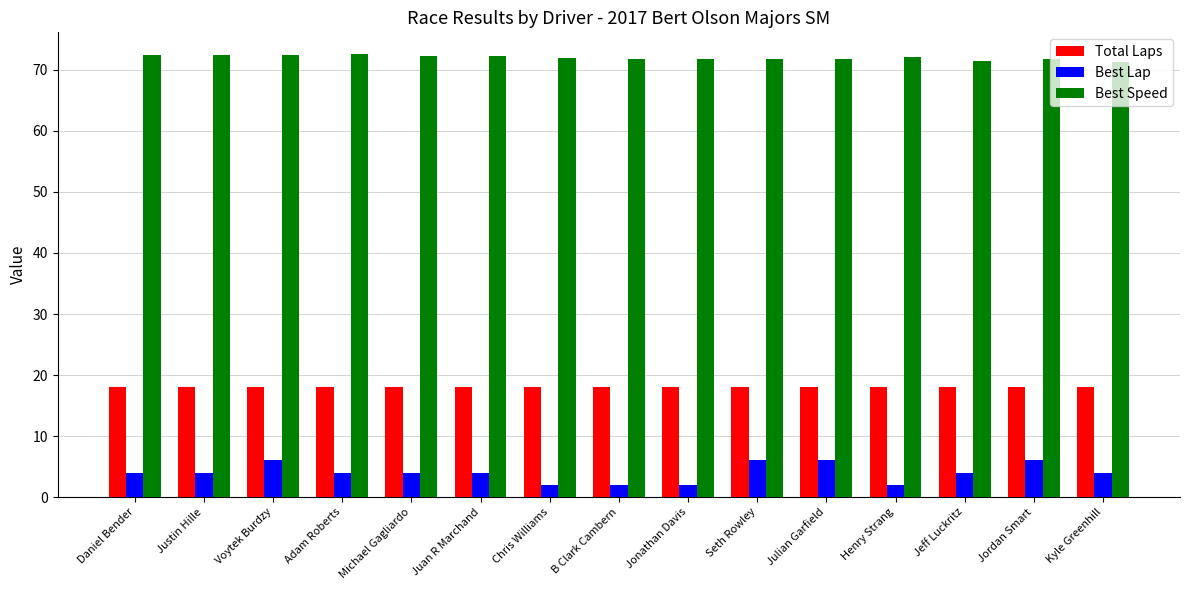

At Julian Garfield, list the series in order from largest to smallest.

Best Speed, Total Laps, Best Lap